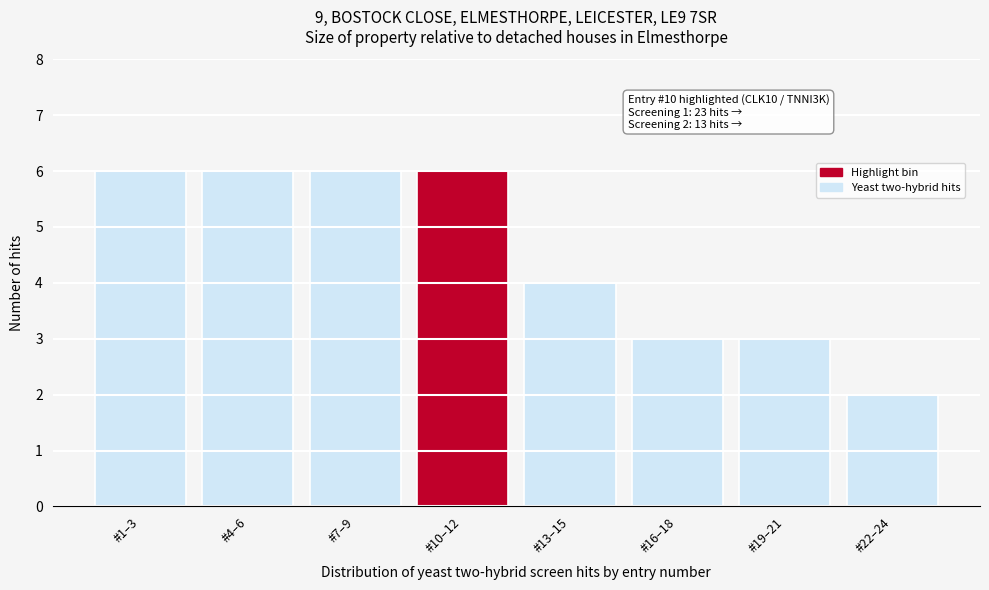

Reading left to right, transcribe all the data shown in this chart.

6	6	6	6	4	3	3	2